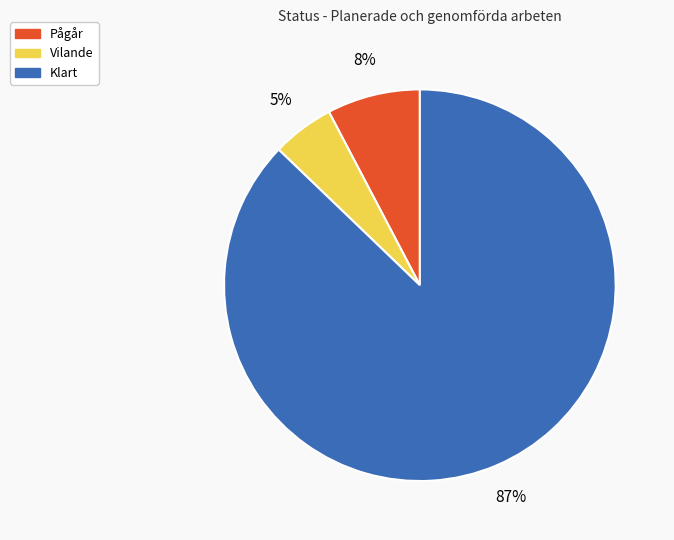

Which slice is the smallest?

Vilande